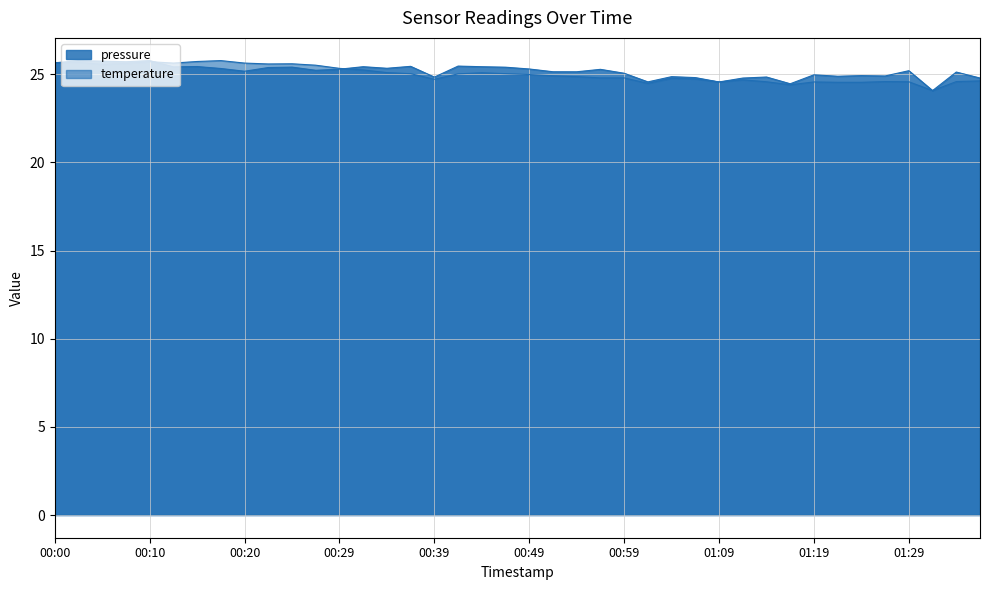

What is the difference between the second highest and minimum values in the temperature series?

1.6